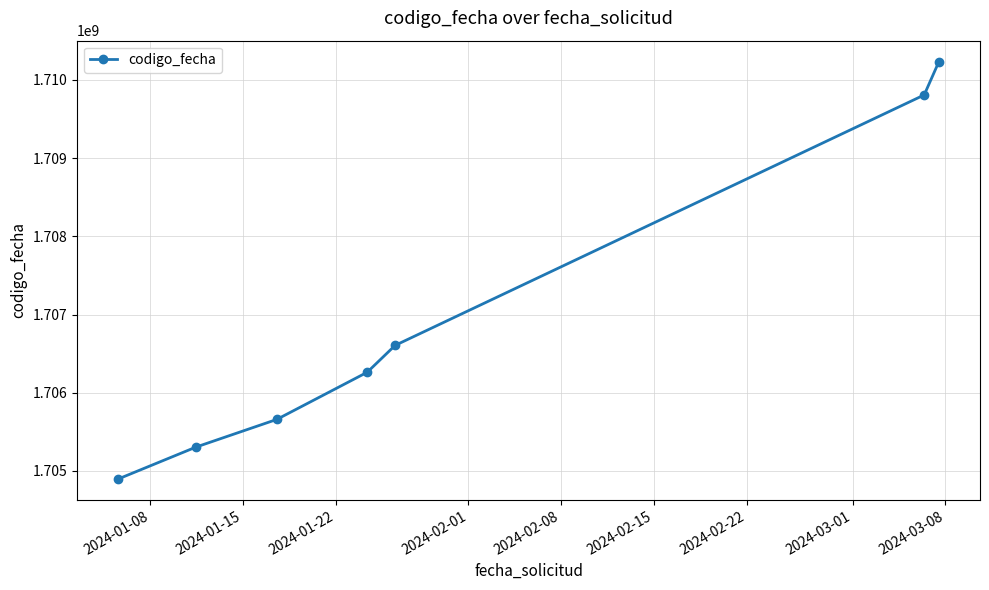

What is the maximum value shown in the chart?

1710234721